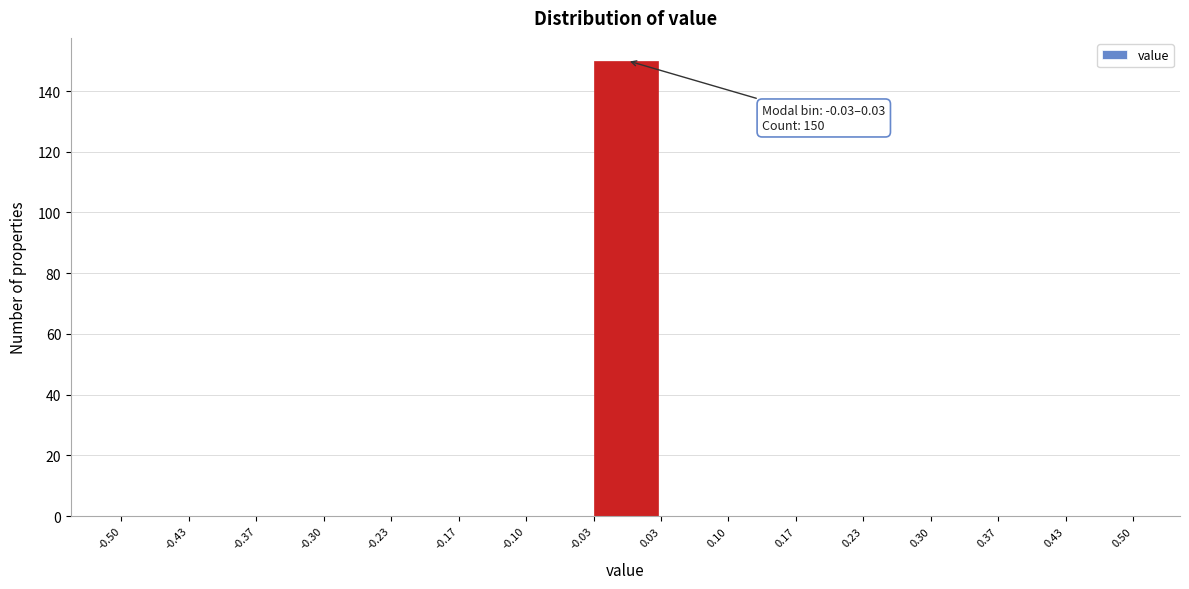

Over which range of the x-axis is the bar tallest?

-0.03 to 0.03